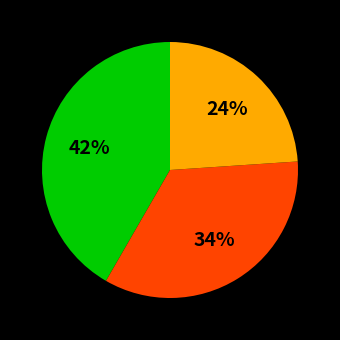

To the nearest percent, what is the difference between the largest and smallest slice percentages?

18%